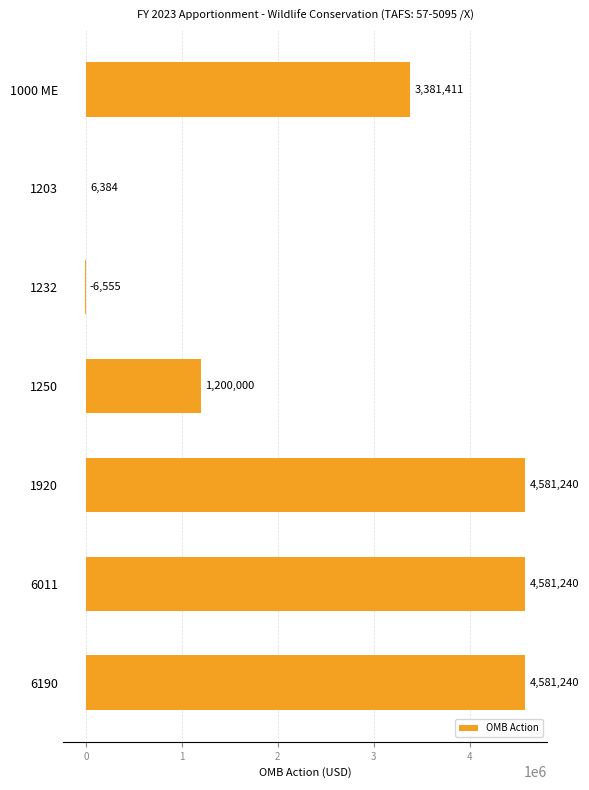

What is the sum of the values at 1250 and 1920?

5781240